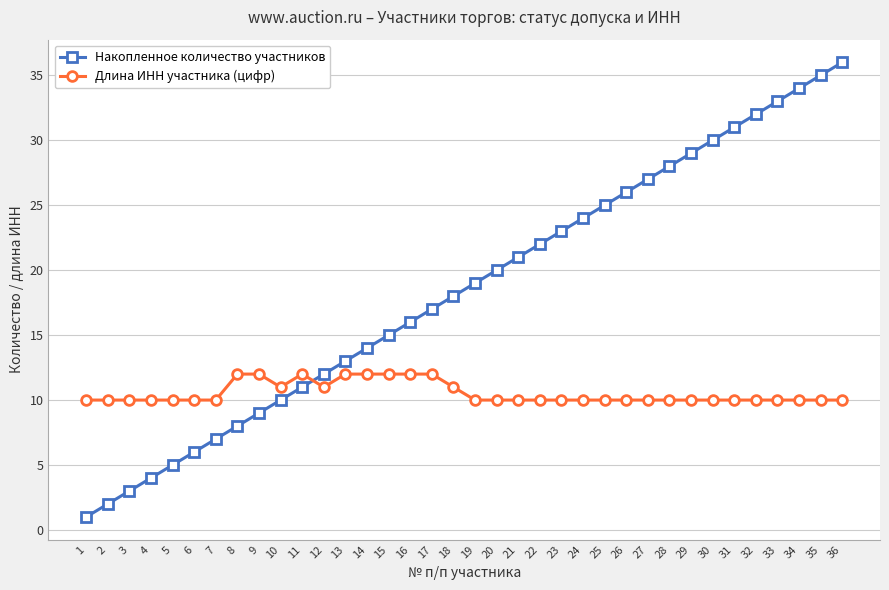

How many distinct data groups are displayed?

2